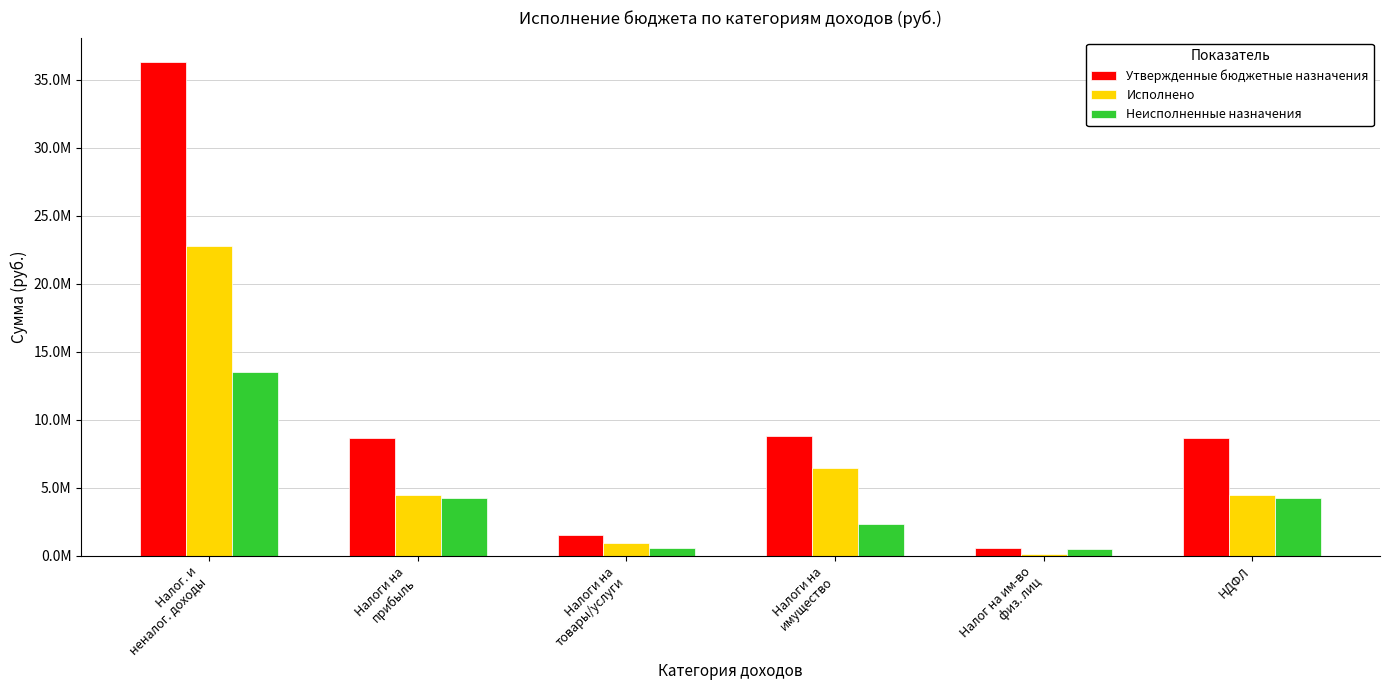

What is the difference between the highest and lowest values at Налог на им-во
физ. лиц?

500640.7